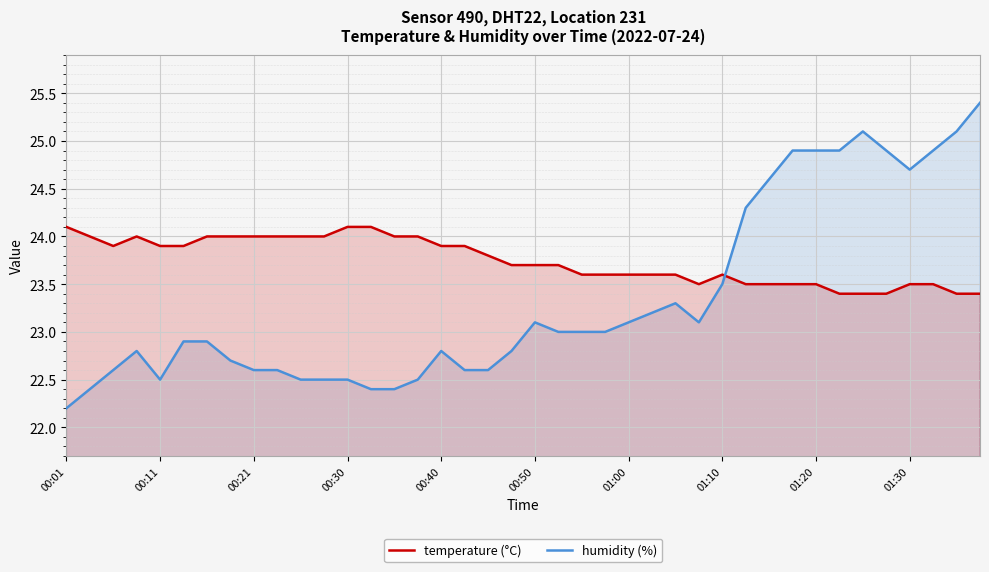

What are all the series names shown in the legend?

temperature (°C), humidity (%)